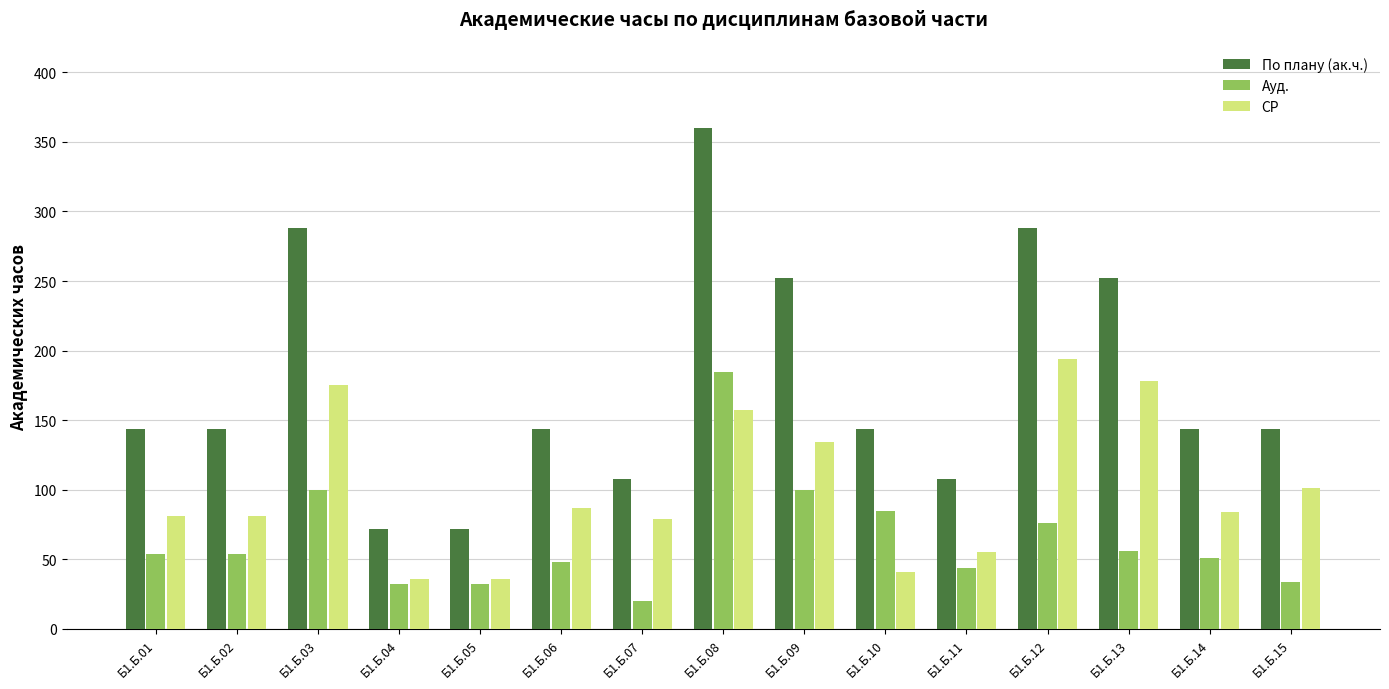

What is the difference between the highest and lowest values at Б1.Б.05?

40